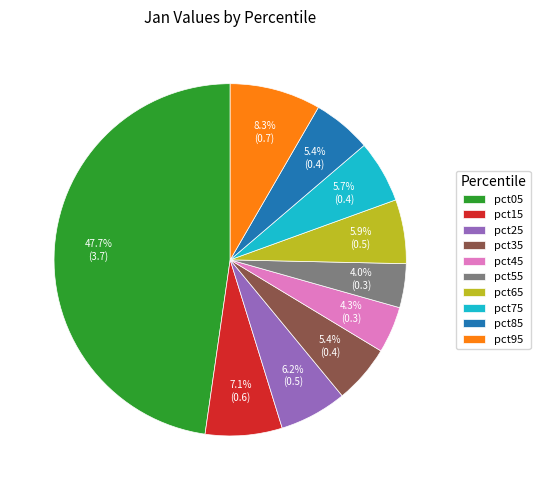

Which has a higher value, pct45 or pct75?

pct75